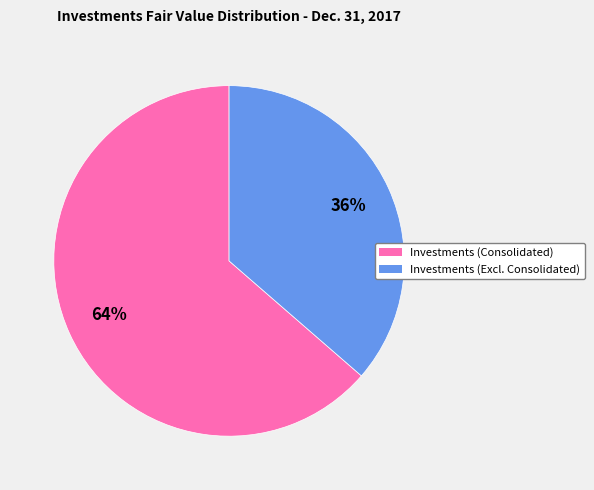

To the nearest percent, what is the average slice percentage?

50%